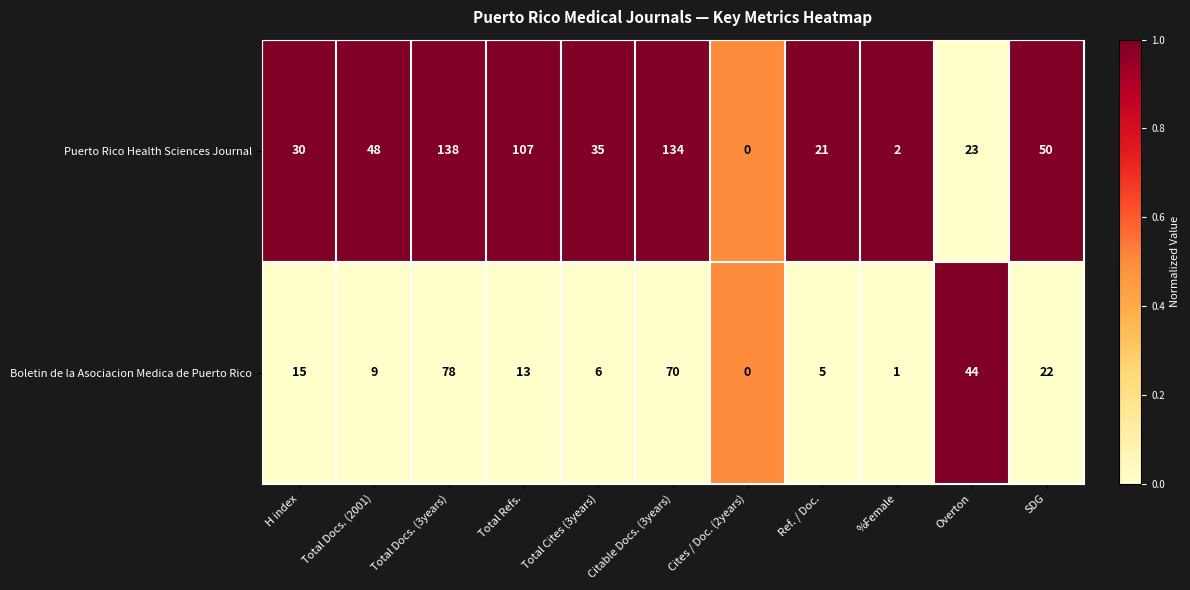

The value of Puerto Rico Health Sciences Journal at Total Cites (3years) is 35. True or false?

True